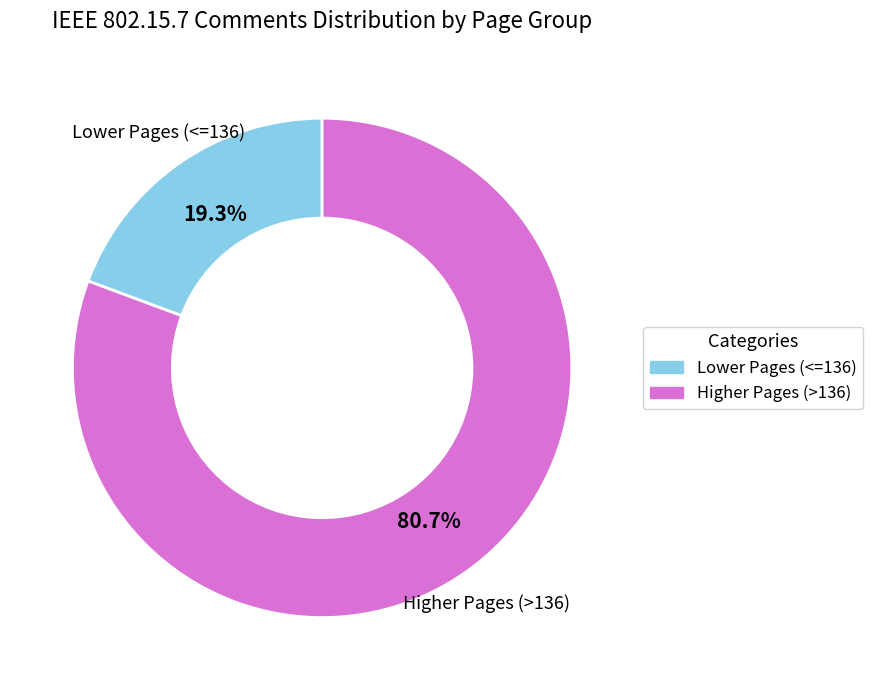

Does any single category account for the majority?

Yes